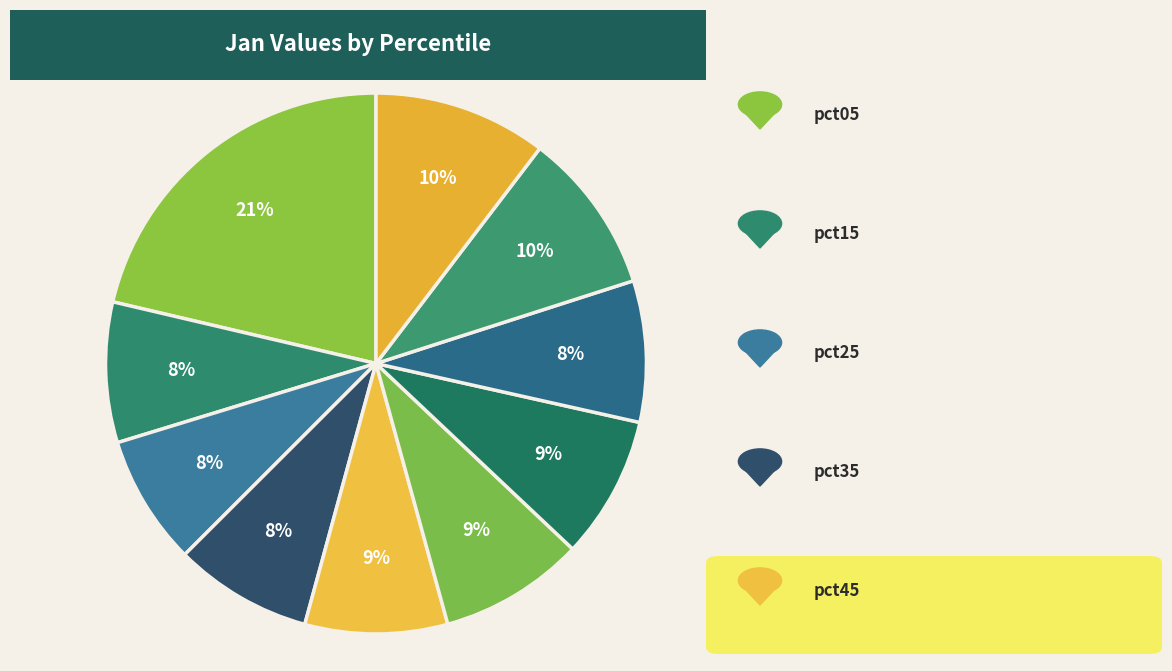

How many segments does this pie chart have?

10